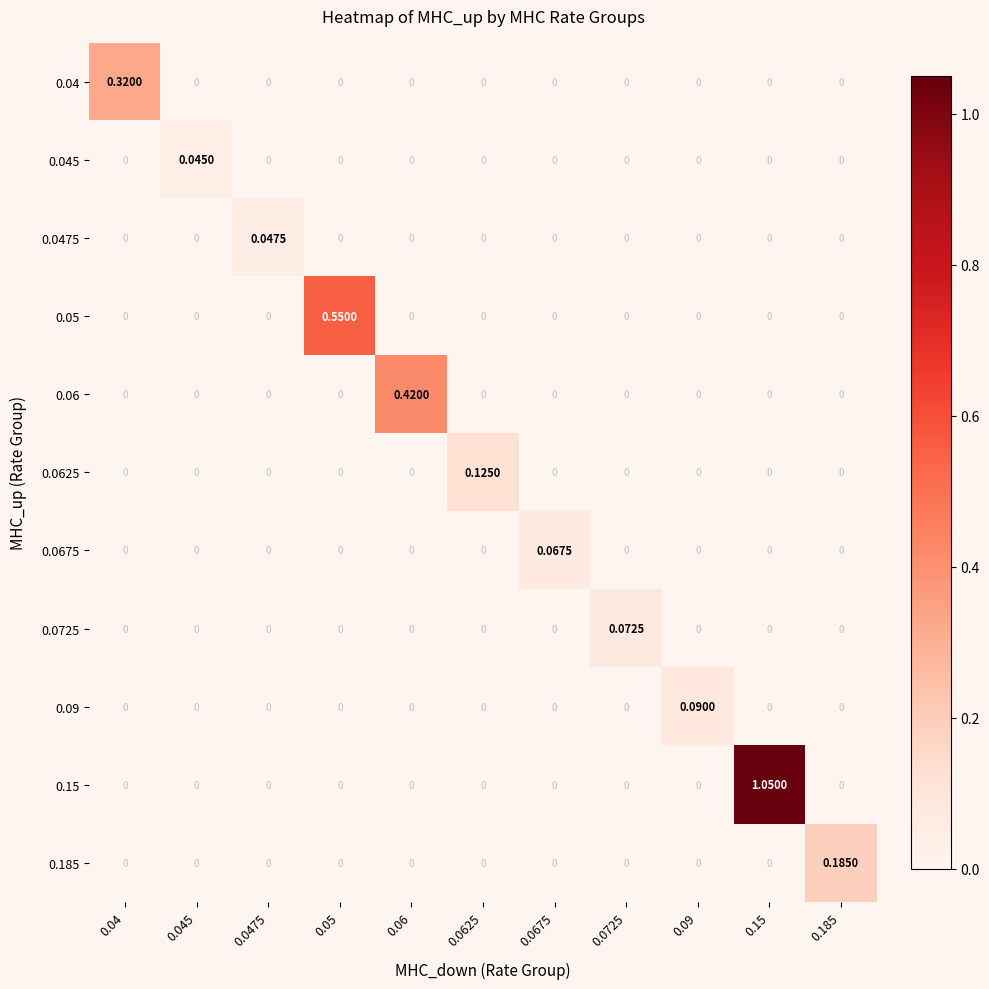

How many positive values does the 0.06 series have?

1